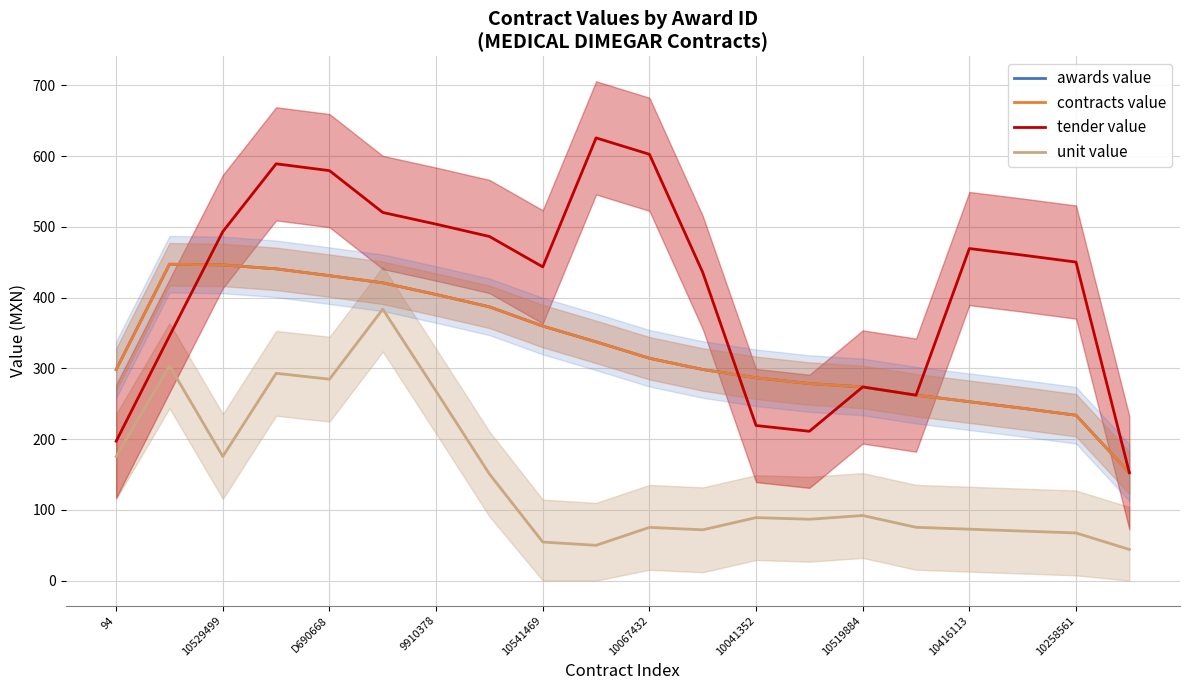

How many values in the tender value series exceed 460?

10